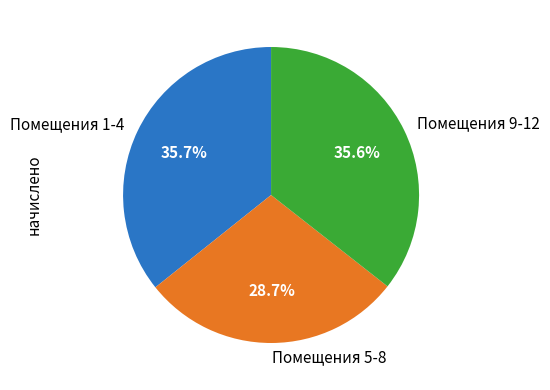

What is the ratio of the value at Помещения 9-12 to the value at Помещения 1-4?

1.0